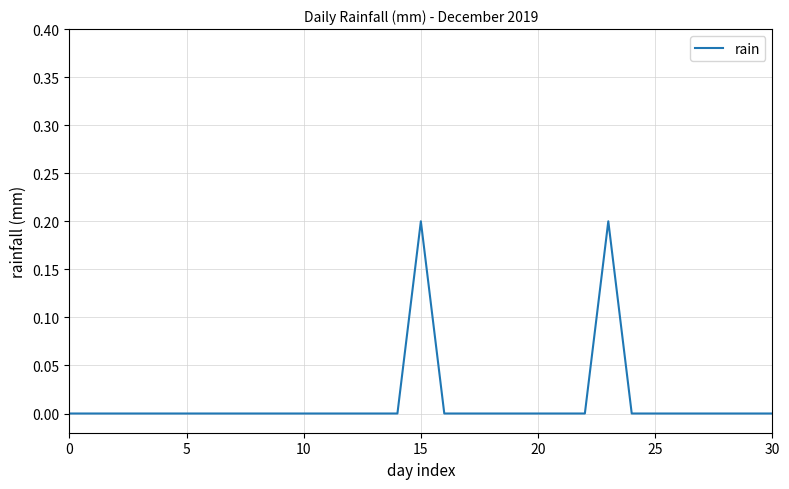

How many interior local peaks (higher than both neighbors) does the data have?

2